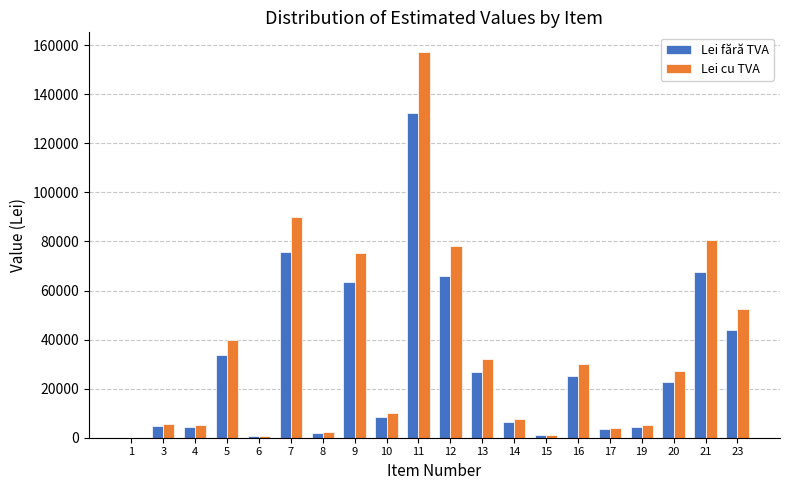

The value of Lei fără TVA at 23 is 44033.6. True or false?

True